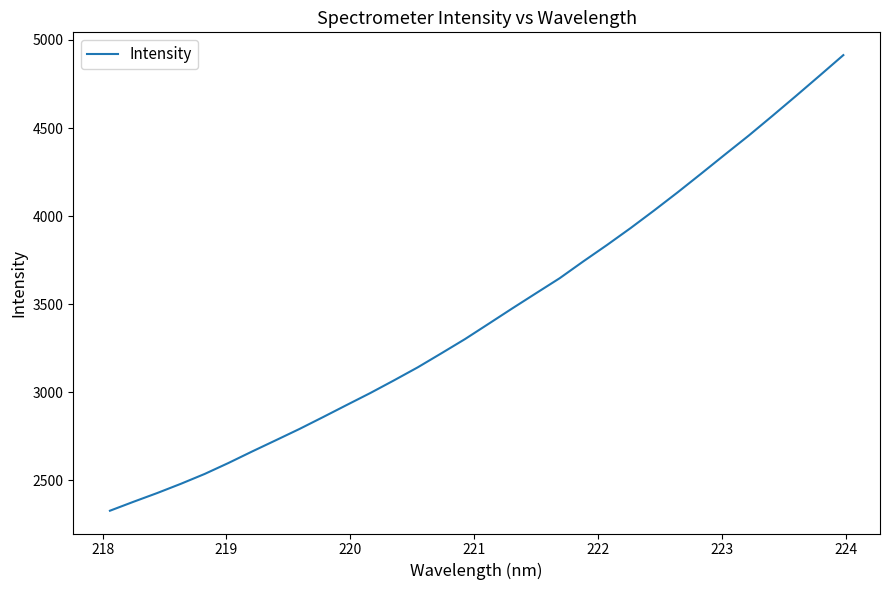

What is the greatest value displayed?

4914.0